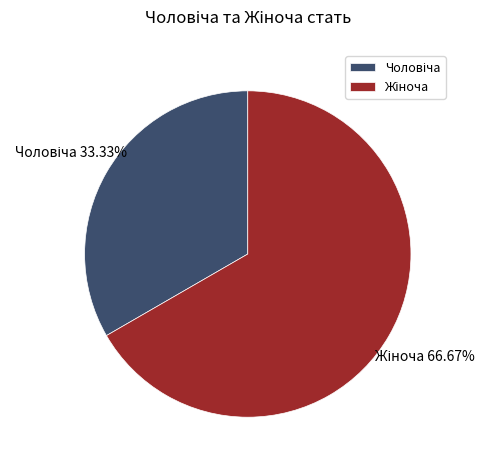

Does any single category account for the majority?

Yes